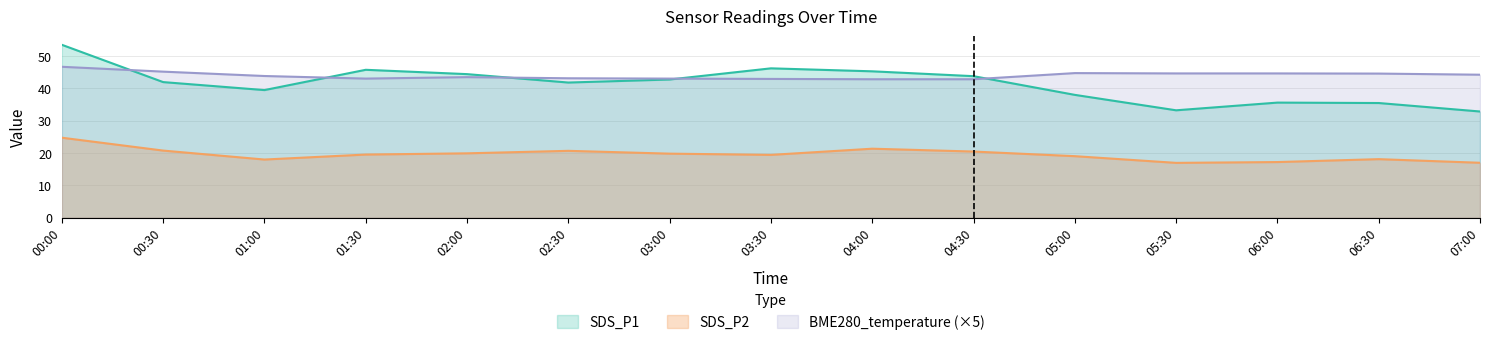

Does the chart display data point markers on the line(s)?

No